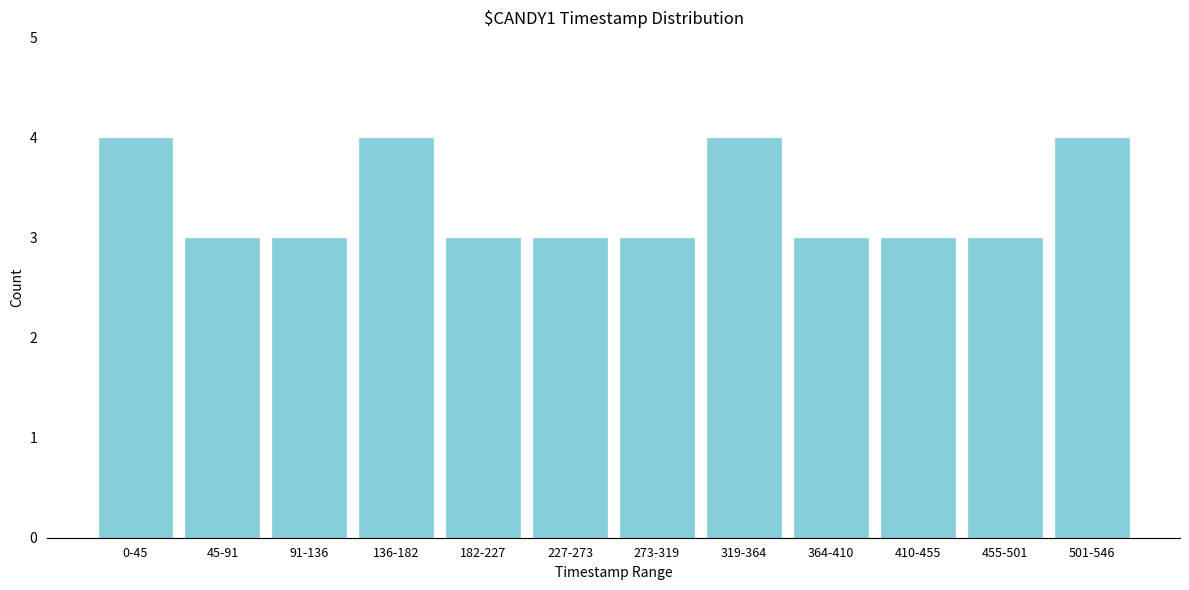

Reading left to right, list all the values displayed in this chart.

4	3	3	4	3	3	3	4	3	3	3	4